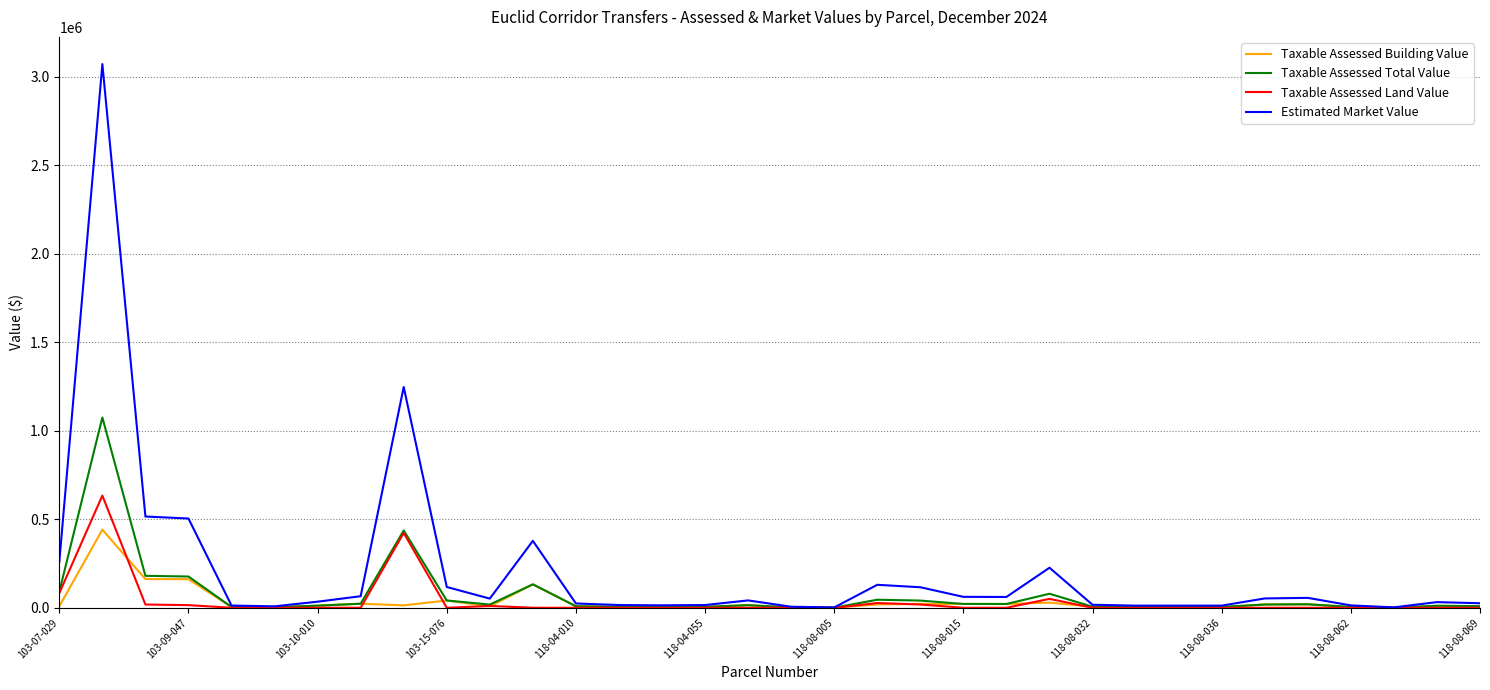

Which series has the widest spread of values?

Estimated Market Value